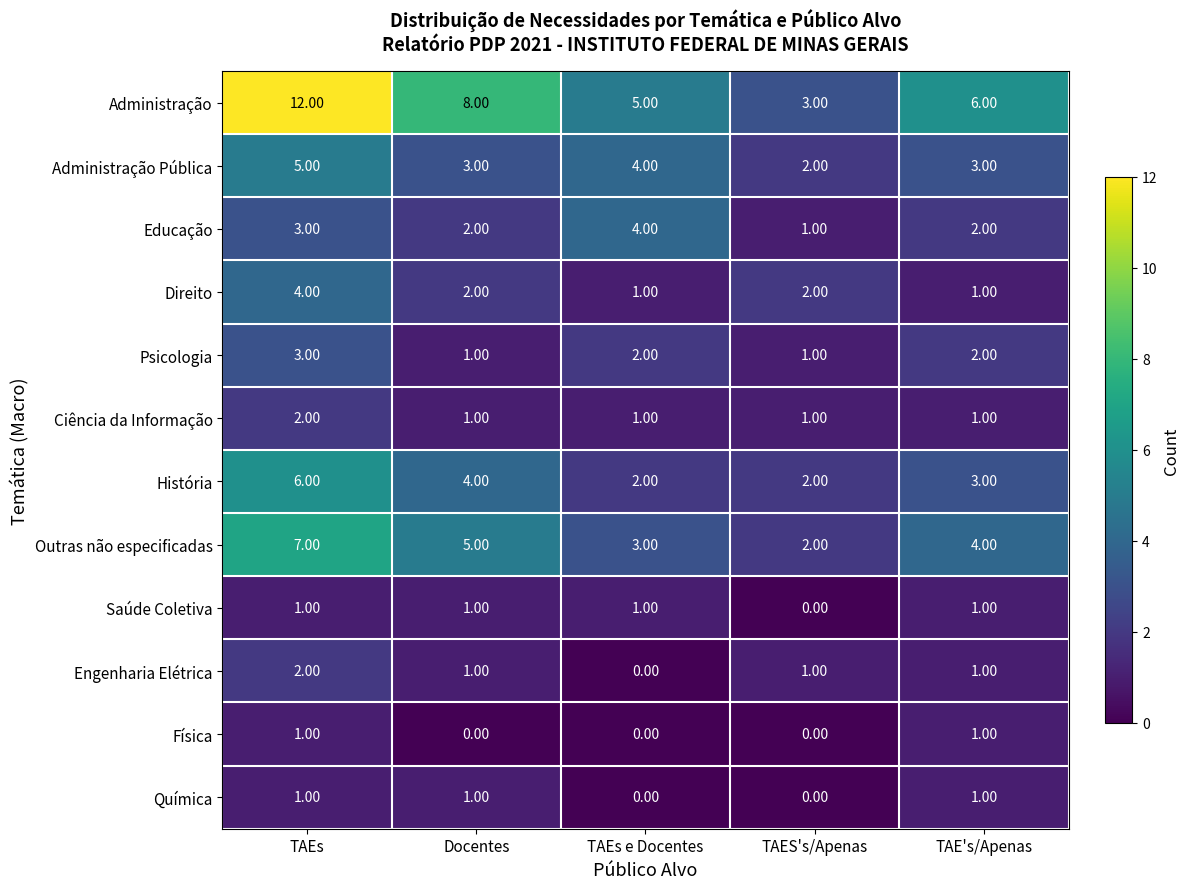

What is the spread (max minus min) of values at TAES's/Apenas?

3